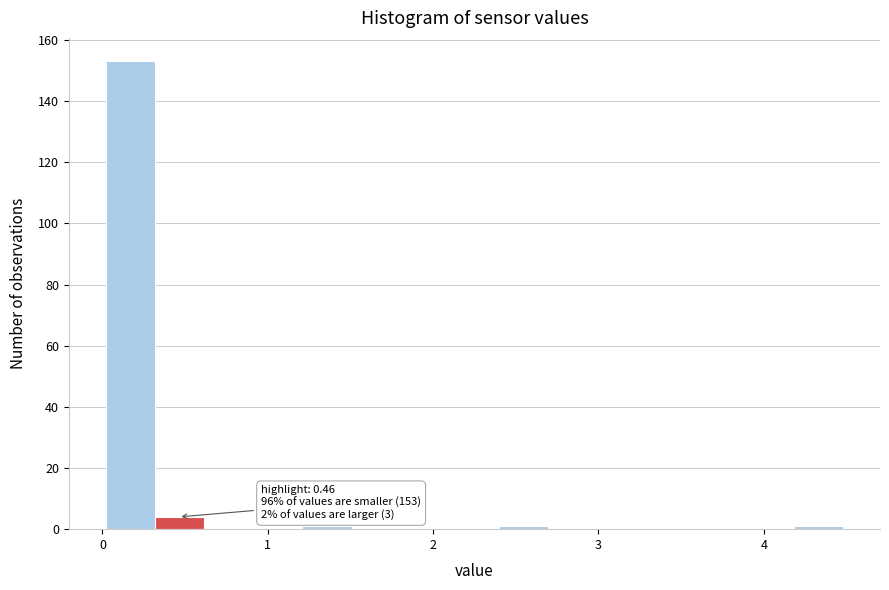

Read against the x-axis, roughly where is the centre of the tallest bar?

0.2